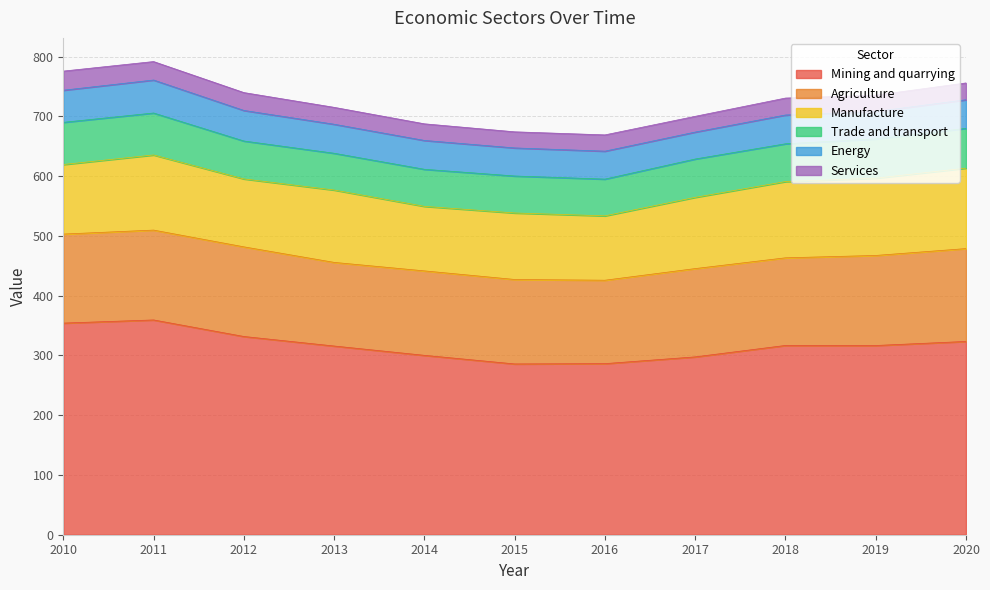

What is the total value across all series at 2014?

687.5